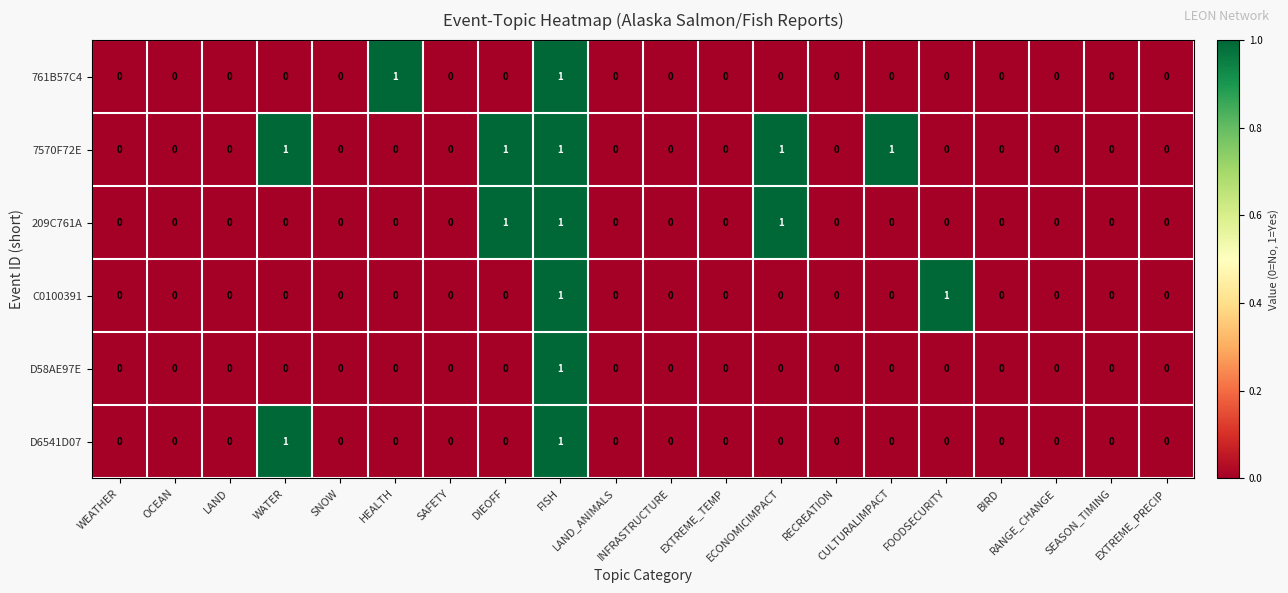

Which series has the largest total across all categories?

7570F72E